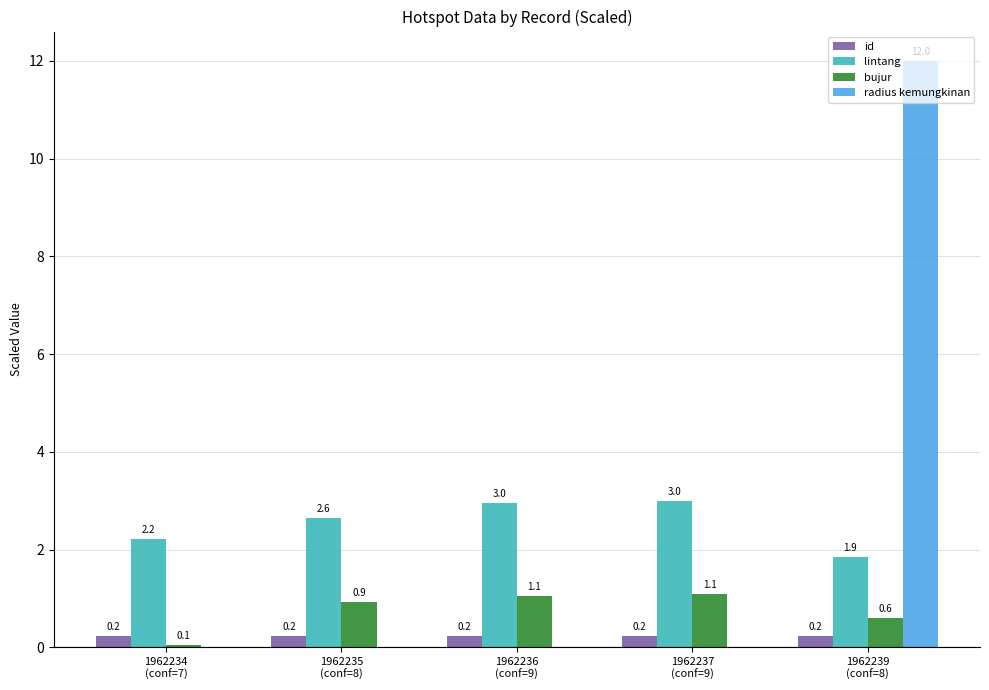

What is the sum of all lintang values?

12.7